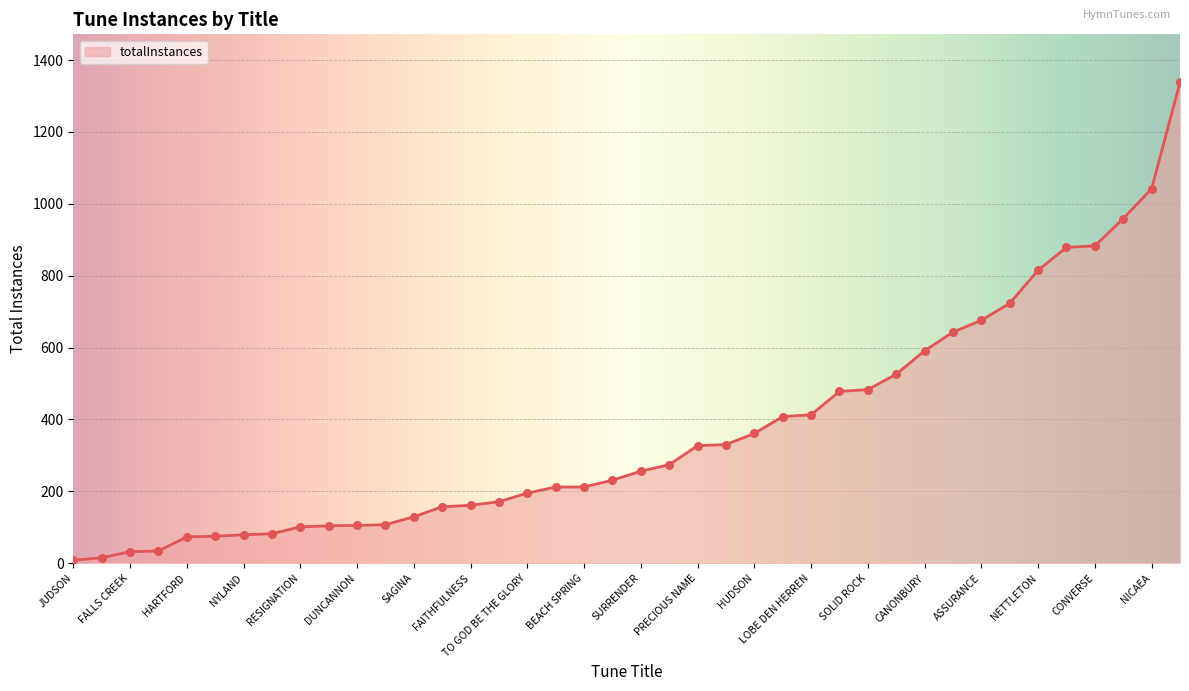

What is the greatest value displayed?

1338